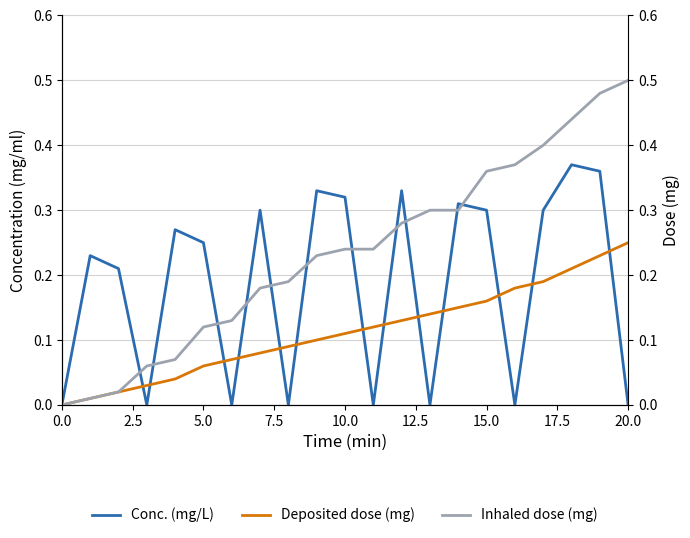

How many lines are shown in the chart?

3